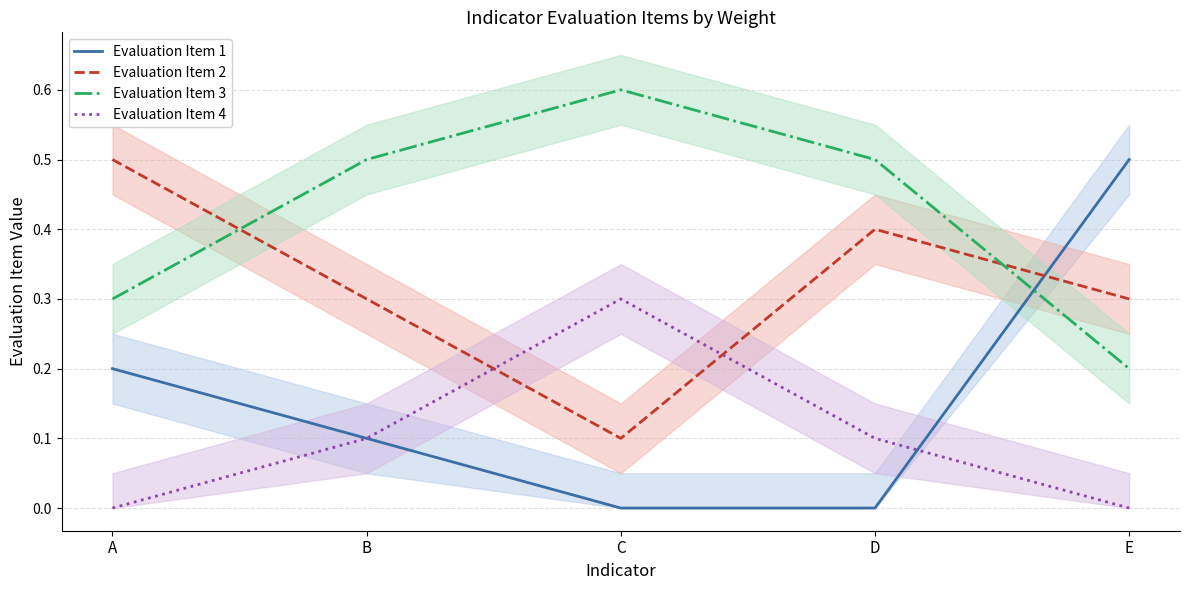

How many interior local peaks does the Evaluation Item 4 series have?

1